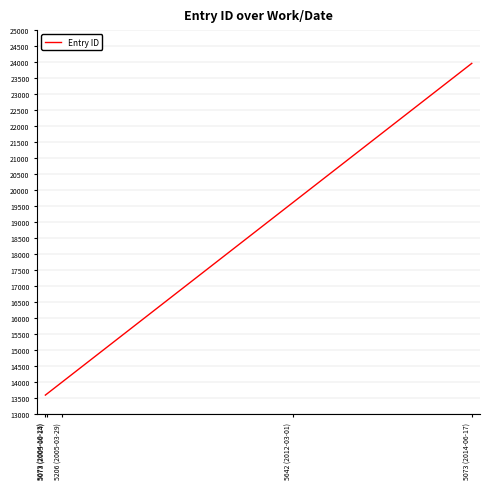

What is the approximate value at 5206 (2005-03-29)?

14005